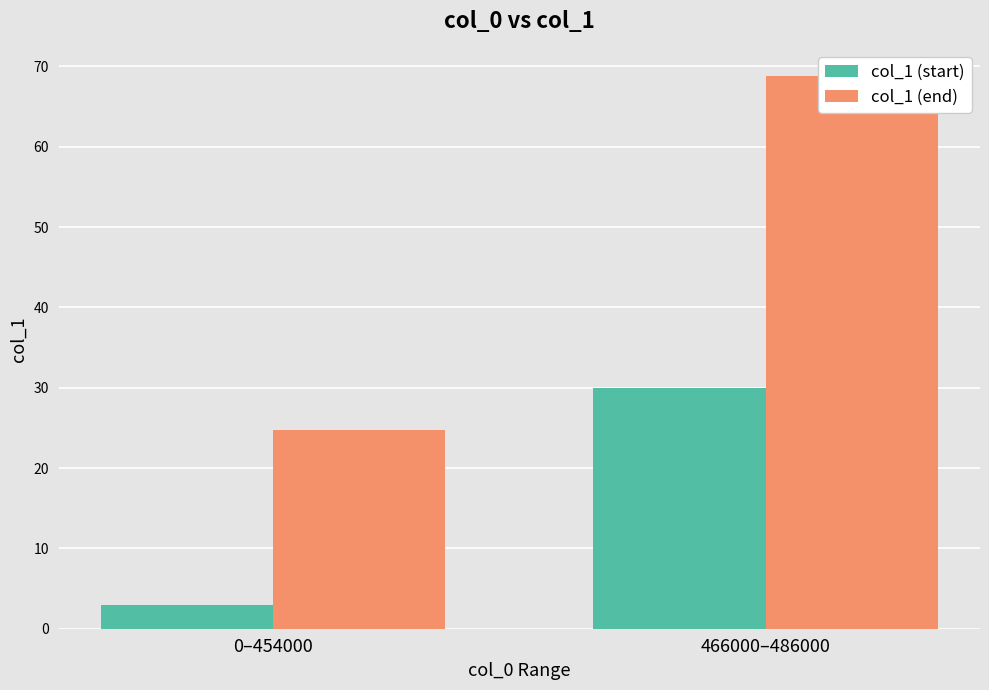

Reading left to right, extract all data points from this chart.

col_1 (start): 0–454000=2.9	466000–486000=30.0
col_1 (end): 0–454000=24.7	466000–486000=68.8